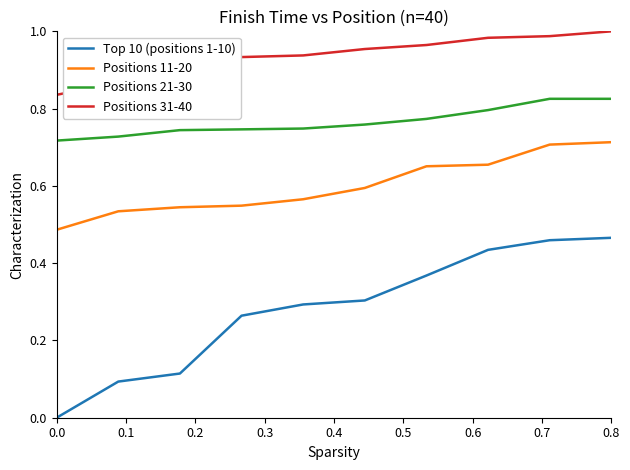

Which series has the largest total across all categories?

Positions 31-40